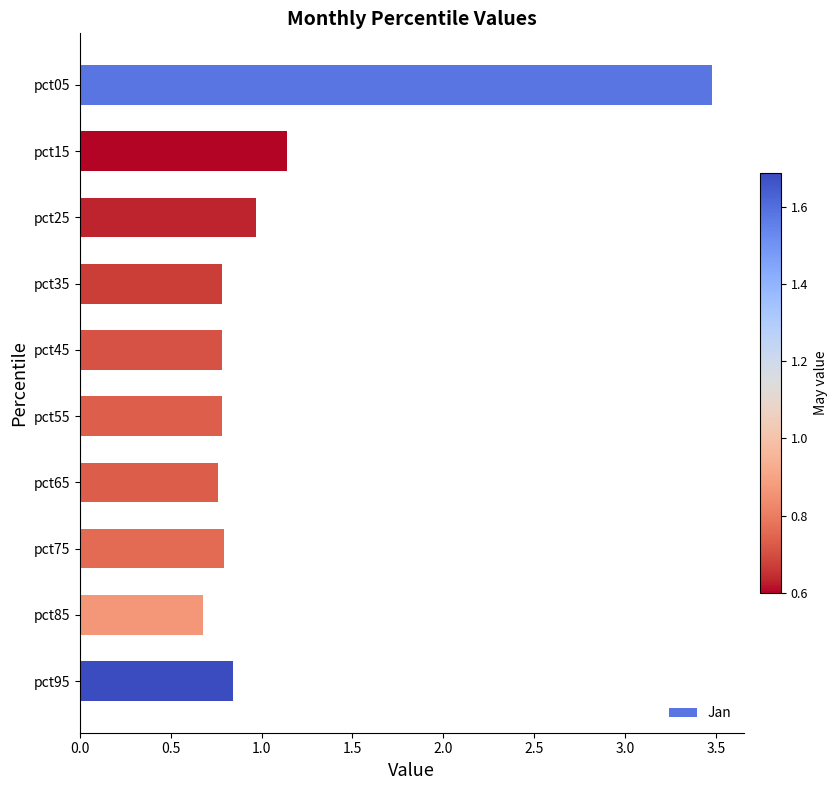

What is the difference between the maximum and minimum values?

2.8